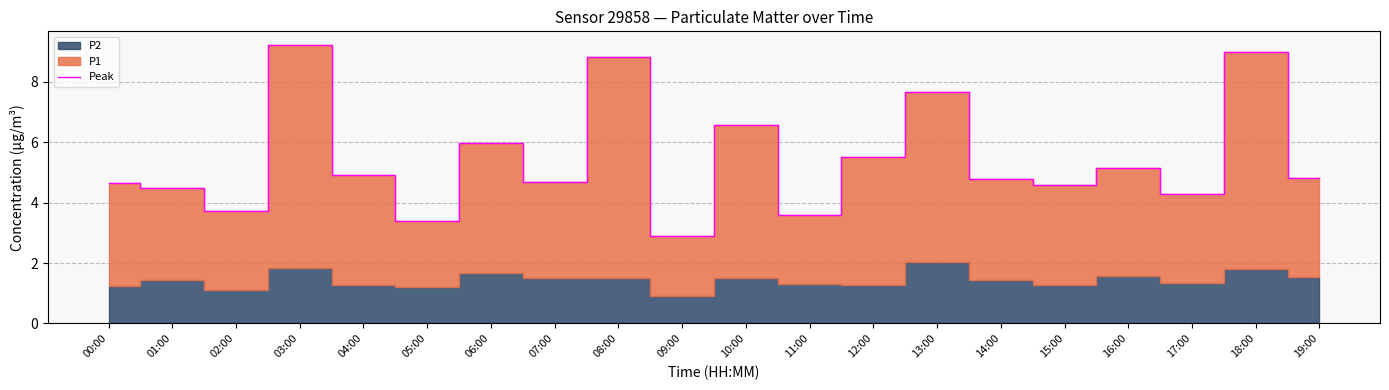

What is the change in value from 08:00 to 10:00?

-2.2